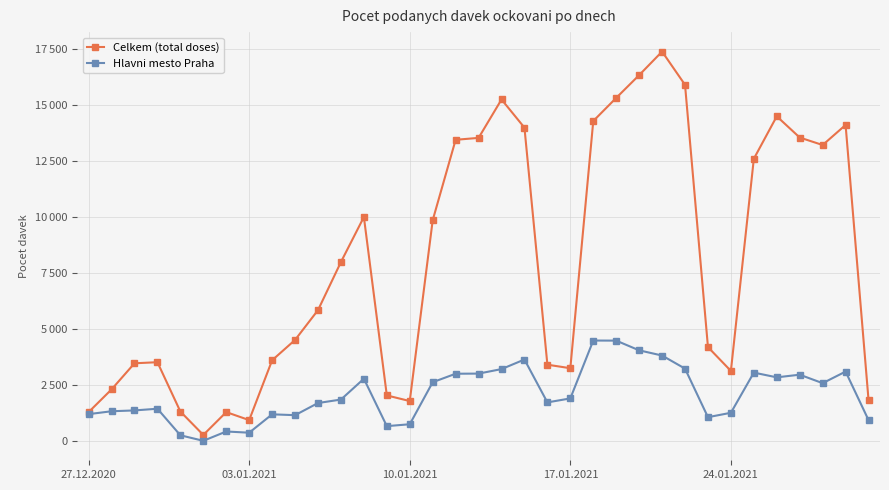

At which category is the sum across all series the highest?

25